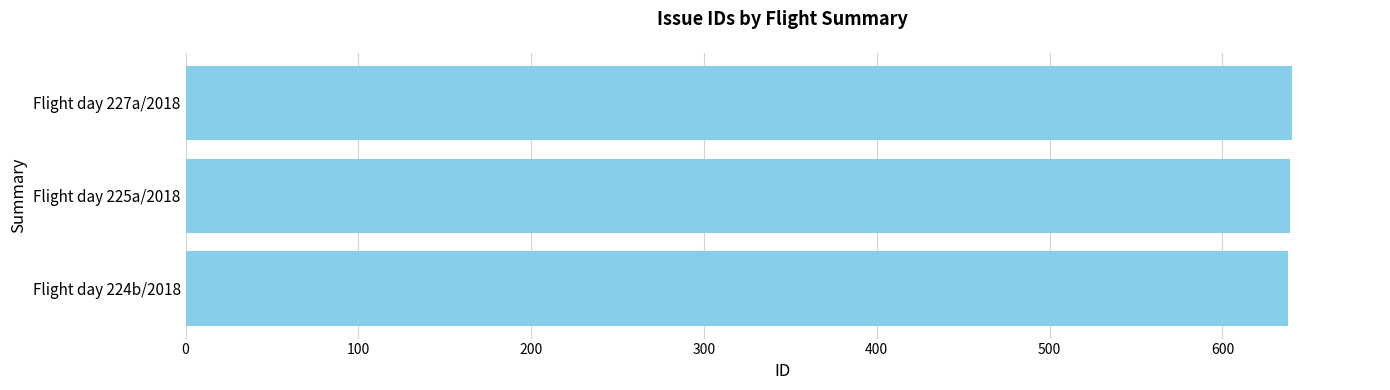

How many bars are there in total?

3